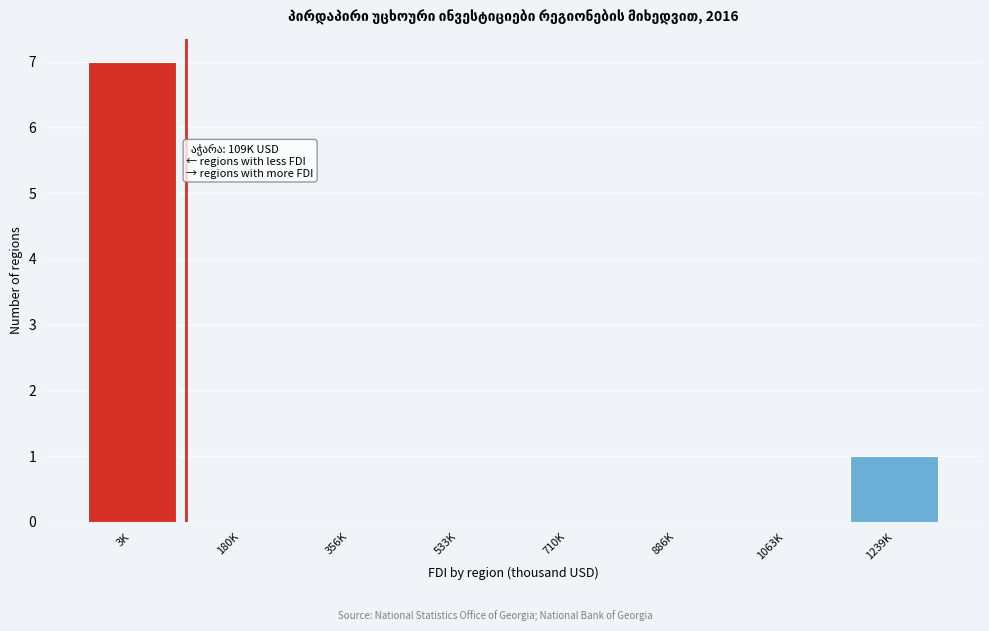

Reading left to right, transcribe all the data shown in this chart.

3K=7	180K=0	356K=0	533K=0	710K=0	886K=0	1063K=0	1239K=1